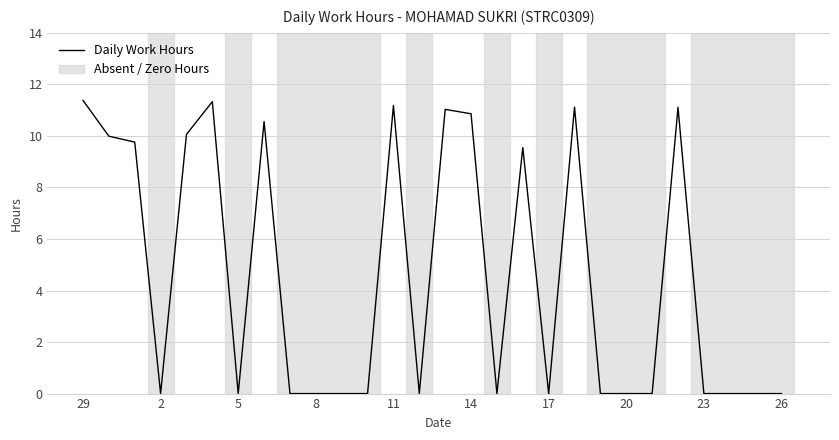

What is the difference between the maximum and minimum values?

11.4